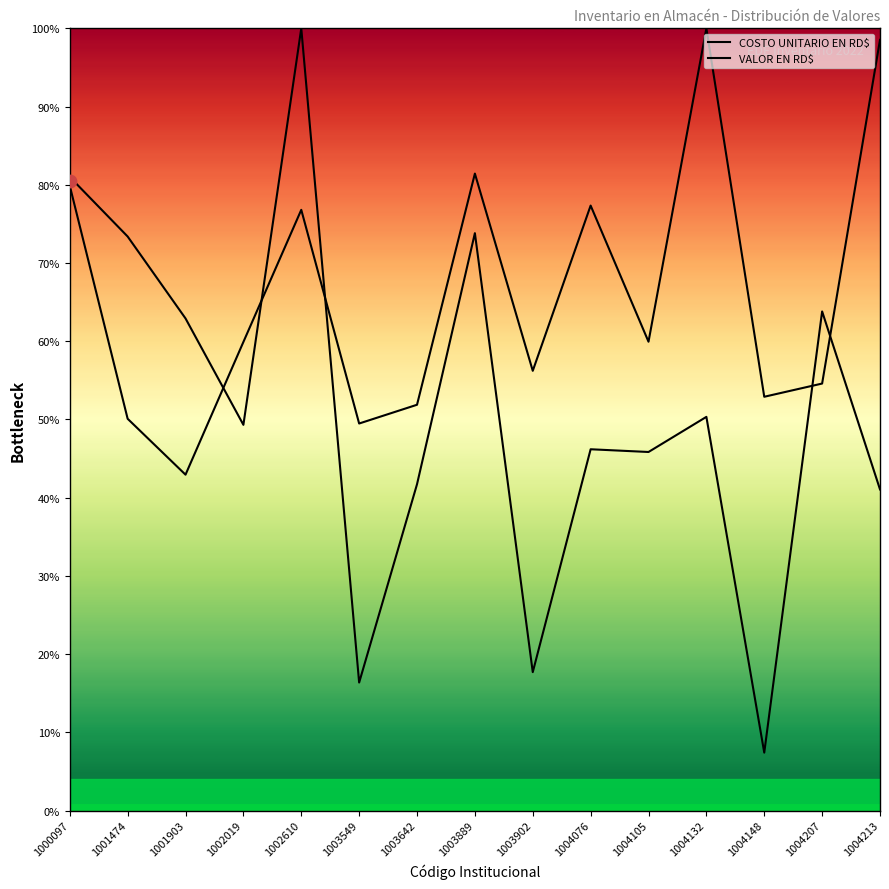

Is the value of COSTO UNITARIO EN RD$ at 1000097 greater than the value of VALOR EN RD$ at 1004076?

Yes